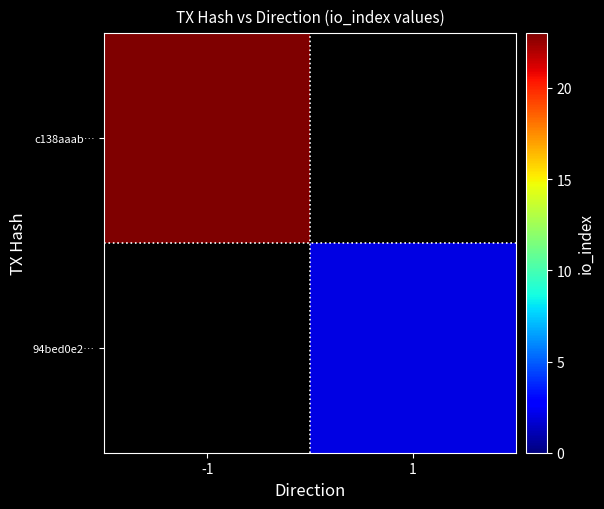

What is the maximum value shown in the chart?

23.0